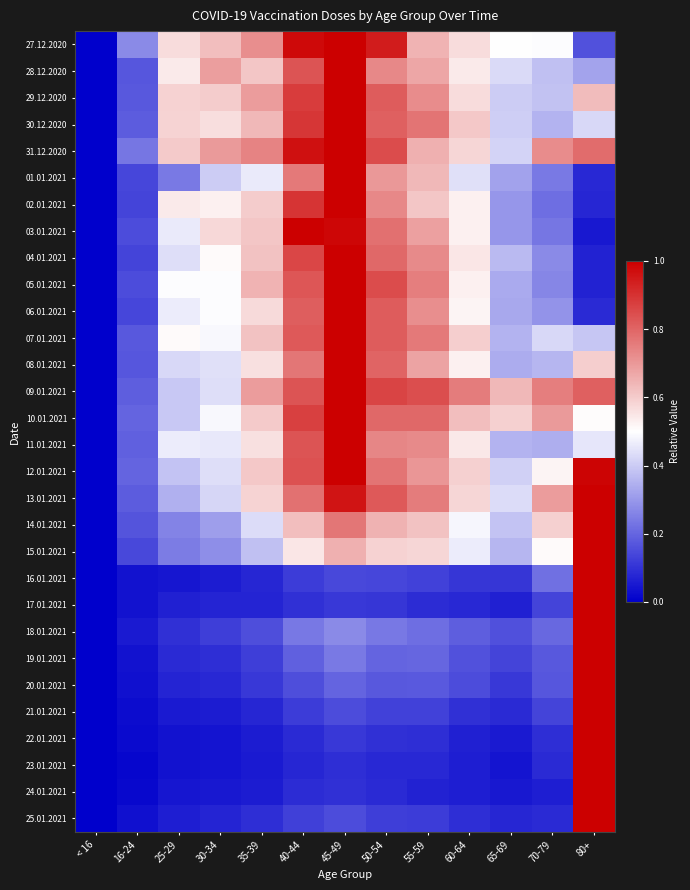

Reading left to right, transcribe all the data shown in this chart.

27.12.2020: < 16=0.0	16-24=0.3	25-29=0.6	30-34=0.6	35-39=0.7	40-44=1.0	45-49=1.0	50-54=0.9	55-59=0.6	60-64=0.6	65-69=0.5	70-79=0.5	80+=0.2
28.12.2020: < 16=0.0	16-24=0.2	25-29=0.5	30-34=0.7	35-39=0.6	40-44=0.8	45-49=1.0	50-54=0.7	55-59=0.7	60-64=0.5	65-69=0.4	70-79=0.4	80+=0.3
29.12.2020: < 16=0.0	16-24=0.2	25-29=0.6	30-34=0.6	35-39=0.7	40-44=0.9	45-49=1.0	50-54=0.8	55-59=0.7	60-64=0.6	65-69=0.4	70-79=0.4	80+=0.6
30.12.2020: < 16=0.0	16-24=0.2	25-29=0.6	30-34=0.6	35-39=0.6	40-44=0.9	45-49=1.0	50-54=0.8	55-59=0.8	60-64=0.6	65-69=0.4	70-79=0.4	80+=0.4
31.12.2020: < 16=0.0	16-24=0.2	25-29=0.6	30-34=0.7	35-39=0.7	40-44=1.0	45-49=1.0	50-54=0.8	55-59=0.7	60-64=0.6	65-69=0.4	70-79=0.7	80+=0.8
01.01.2021: < 16=0.0	16-24=0.1	25-29=0.2	30-34=0.4	35-39=0.5	40-44=0.8	45-49=1.0	50-54=0.7	55-59=0.6	60-64=0.4	65-69=0.3	70-79=0.2	80+=0.1
02.01.2021: < 16=0.0	16-24=0.1	25-29=0.5	30-34=0.5	35-39=0.6	40-44=0.9	45-49=1.0	50-54=0.7	55-59=0.6	60-64=0.5	65-69=0.3	70-79=0.2	80+=0.1
03.01.2021: < 16=0.0	16-24=0.2	25-29=0.5	30-34=0.6	35-39=0.6	40-44=1.0	45-49=1.0	50-54=0.8	55-59=0.7	60-64=0.5	65-69=0.3	70-79=0.2	80+=0.0
04.01.2021: < 16=0.0	16-24=0.1	25-29=0.4	30-34=0.5	35-39=0.6	40-44=0.9	45-49=1.0	50-54=0.8	55-59=0.7	60-64=0.6	65-69=0.4	70-79=0.3	80+=0.1
05.01.2021: < 16=0.0	16-24=0.1	25-29=0.5	30-34=0.5	35-39=0.6	40-44=0.8	45-49=1.0	50-54=0.8	55-59=0.8	60-64=0.5	65-69=0.3	70-79=0.3	80+=0.1
06.01.2021: < 16=0.0	16-24=0.1	25-29=0.5	30-34=0.5	35-39=0.6	40-44=0.8	45-49=1.0	50-54=0.8	55-59=0.7	60-64=0.5	65-69=0.3	70-79=0.3	80+=0.1
07.01.2021: < 16=0.0	16-24=0.2	25-29=0.5	30-34=0.5	35-39=0.6	40-44=0.8	45-49=1.0	50-54=0.8	55-59=0.8	60-64=0.6	65-69=0.4	70-79=0.4	80+=0.4
08.01.2021: < 16=0.0	16-24=0.2	25-29=0.4	30-34=0.4	35-39=0.6	40-44=0.8	45-49=1.0	50-54=0.8	55-59=0.7	60-64=0.5	65-69=0.3	70-79=0.4	80+=0.6
09.01.2021: < 16=0.0	16-24=0.2	25-29=0.4	30-34=0.4	35-39=0.7	40-44=0.8	45-49=1.0	50-54=0.9	55-59=0.8	60-64=0.8	65-69=0.6	70-79=0.8	80+=0.8
10.01.2021: < 16=0.0	16-24=0.2	25-29=0.4	30-34=0.5	35-39=0.6	40-44=0.9	45-49=1.0	50-54=0.8	55-59=0.8	60-64=0.6	65-69=0.6	70-79=0.7	80+=0.5
11.01.2021: < 16=0.0	16-24=0.2	25-29=0.5	30-34=0.5	35-39=0.6	40-44=0.8	45-49=1.0	50-54=0.7	55-59=0.7	60-64=0.5	65-69=0.4	70-79=0.3	80+=0.5
12.01.2021: < 16=0.0	16-24=0.2	25-29=0.4	30-34=0.4	35-39=0.6	40-44=0.8	45-49=1.0	50-54=0.8	55-59=0.7	60-64=0.6	65-69=0.4	70-79=0.5	80+=1.0
13.01.2021: < 16=0.0	16-24=0.2	25-29=0.3	30-34=0.4	35-39=0.6	40-44=0.8	45-49=1.0	50-54=0.8	55-59=0.8	60-64=0.6	65-69=0.4	70-79=0.7	80+=1.0
14.01.2021: < 16=0.0	16-24=0.2	25-29=0.3	30-34=0.3	35-39=0.4	40-44=0.6	45-49=0.8	50-54=0.6	55-59=0.6	60-64=0.5	65-69=0.4	70-79=0.6	80+=1.0
15.01.2021: < 16=0.0	16-24=0.1	25-29=0.2	30-34=0.3	35-39=0.4	40-44=0.6	45-49=0.7	50-54=0.6	55-59=0.6	60-64=0.5	65-69=0.4	70-79=0.5	80+=1.0
16.01.2021: < 16=0.0	16-24=0.0	25-29=0.0	30-34=0.1	35-39=0.1	40-44=0.1	45-49=0.1	50-54=0.1	55-59=0.1	60-64=0.1	65-69=0.1	70-79=0.2	80+=1.0
17.01.2021: < 16=0.0	16-24=0.0	25-29=0.1	30-34=0.1	35-39=0.1	40-44=0.1	45-49=0.1	50-54=0.1	55-59=0.1	60-64=0.1	65-69=0.1	70-79=0.1	80+=1.0
18.01.2021: < 16=0.0	16-24=0.1	25-29=0.1	30-34=0.1	35-39=0.2	40-44=0.2	45-49=0.3	50-54=0.2	55-59=0.2	60-64=0.2	65-69=0.2	70-79=0.2	80+=1.0
19.01.2021: < 16=0.0	16-24=0.0	25-29=0.1	30-34=0.1	35-39=0.1	40-44=0.2	45-49=0.2	50-54=0.2	55-59=0.2	60-64=0.2	65-69=0.1	70-79=0.2	80+=1.0
20.01.2021: < 16=0.0	16-24=0.0	25-29=0.1	30-34=0.1	35-39=0.1	40-44=0.2	45-49=0.2	50-54=0.2	55-59=0.2	60-64=0.1	65-69=0.1	70-79=0.2	80+=1.0
21.01.2021: < 16=0.0	16-24=0.0	25-29=0.1	30-34=0.1	35-39=0.1	40-44=0.1	45-49=0.2	50-54=0.1	55-59=0.1	60-64=0.1	65-69=0.1	70-79=0.1	80+=1.0
22.01.2021: < 16=0.0	16-24=0.0	25-29=0.0	30-34=0.0	35-39=0.1	40-44=0.1	45-49=0.1	50-54=0.1	55-59=0.1	60-64=0.1	65-69=0.1	70-79=0.1	80+=1.0
23.01.2021: < 16=0.0	16-24=0.0	25-29=0.0	30-34=0.0	35-39=0.1	40-44=0.1	45-49=0.1	50-54=0.1	55-59=0.1	60-64=0.1	65-69=0.0	70-79=0.1	80+=1.0
24.01.2021: < 16=0.0	16-24=0.0	25-29=0.0	30-34=0.0	35-39=0.1	40-44=0.1	45-49=0.1	50-54=0.1	55-59=0.1	60-64=0.1	65-69=0.0	70-79=0.1	80+=1.0
25.01.2021: < 16=0.0	16-24=0.0	25-29=0.1	30-34=0.1	35-39=0.1	40-44=0.1	45-49=0.2	50-54=0.1	55-59=0.1	60-64=0.1	65-69=0.1	70-79=0.1	80+=1.0